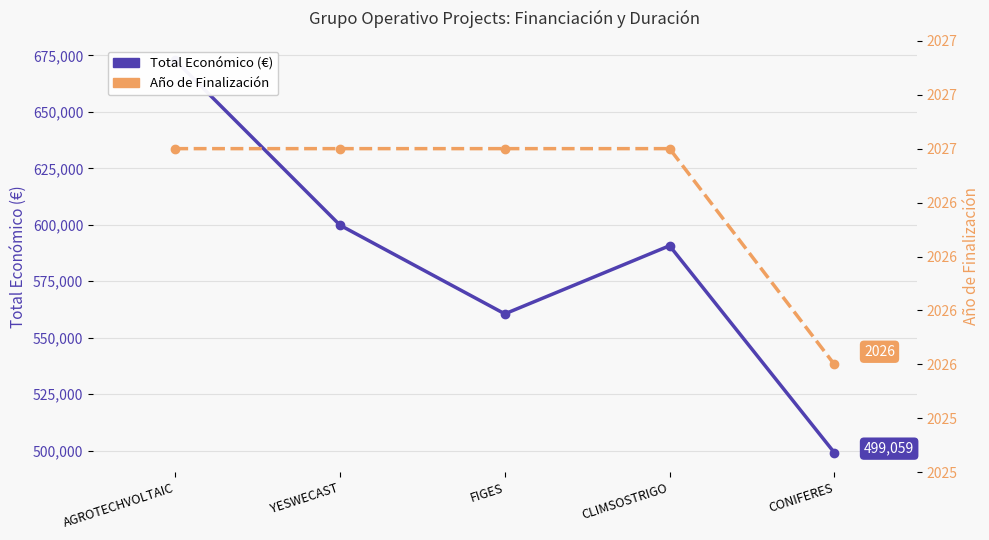

How many Año de Finalización values are between 2027 and 2028?

4